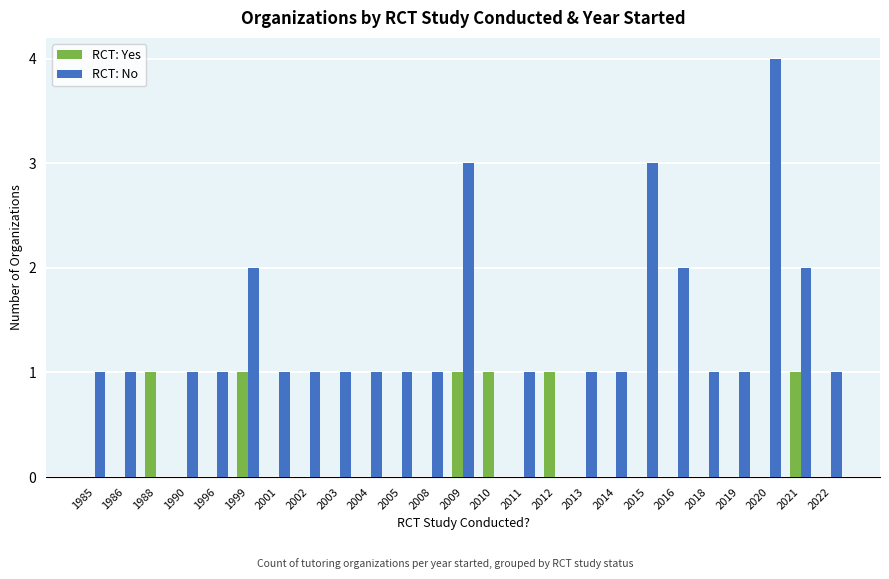

Is the value of RCT: Yes at 2015 greater than the value of RCT: No at 1985?

No